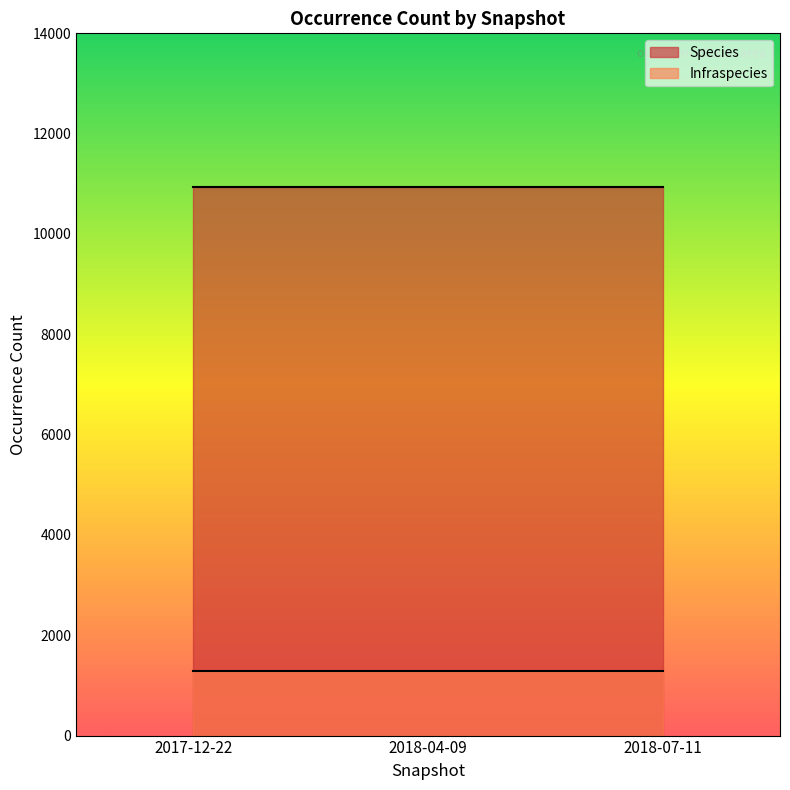

Reading left to right, extract all data points from this chart.

Infraspecies: 2017-12-22=1291	2018-04-09=1291	2018-07-11=1291
Species: 2017-12-22=10939	2018-04-09=10939	2018-07-11=10939